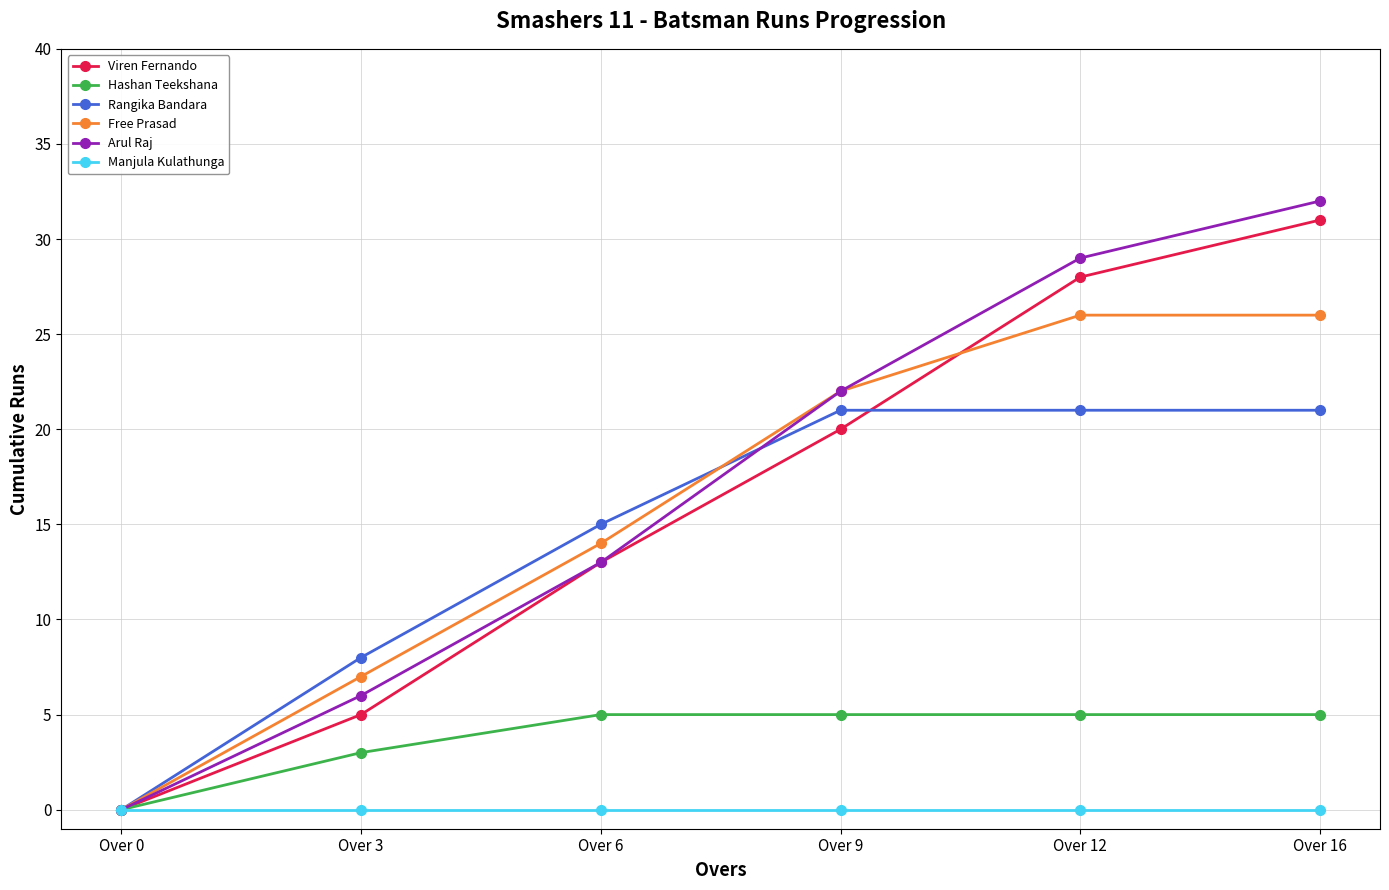

Count the number of categories in the chart.

6